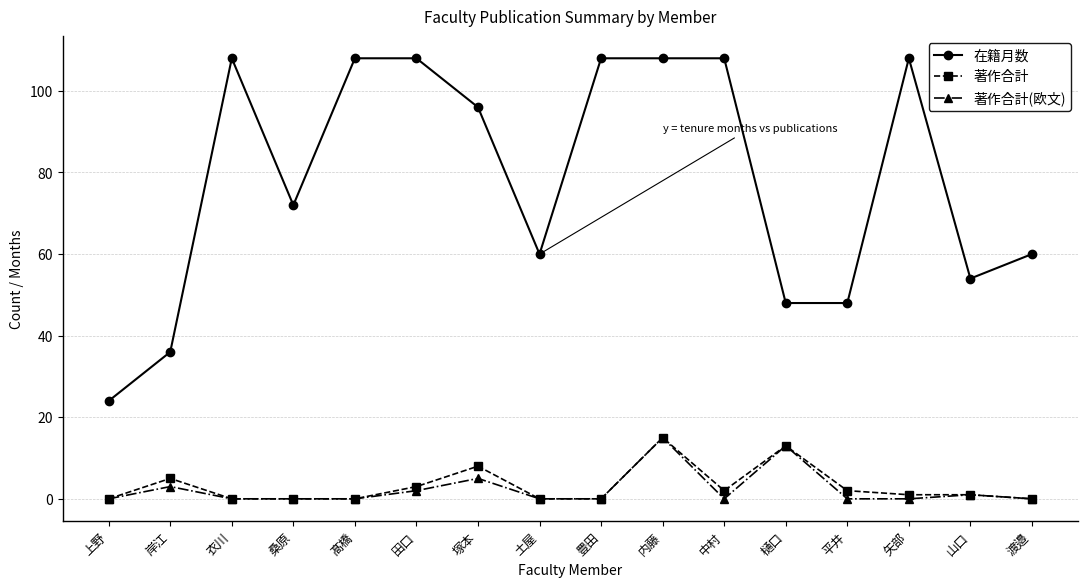

At which category is the sum across all series the highest?

内藤